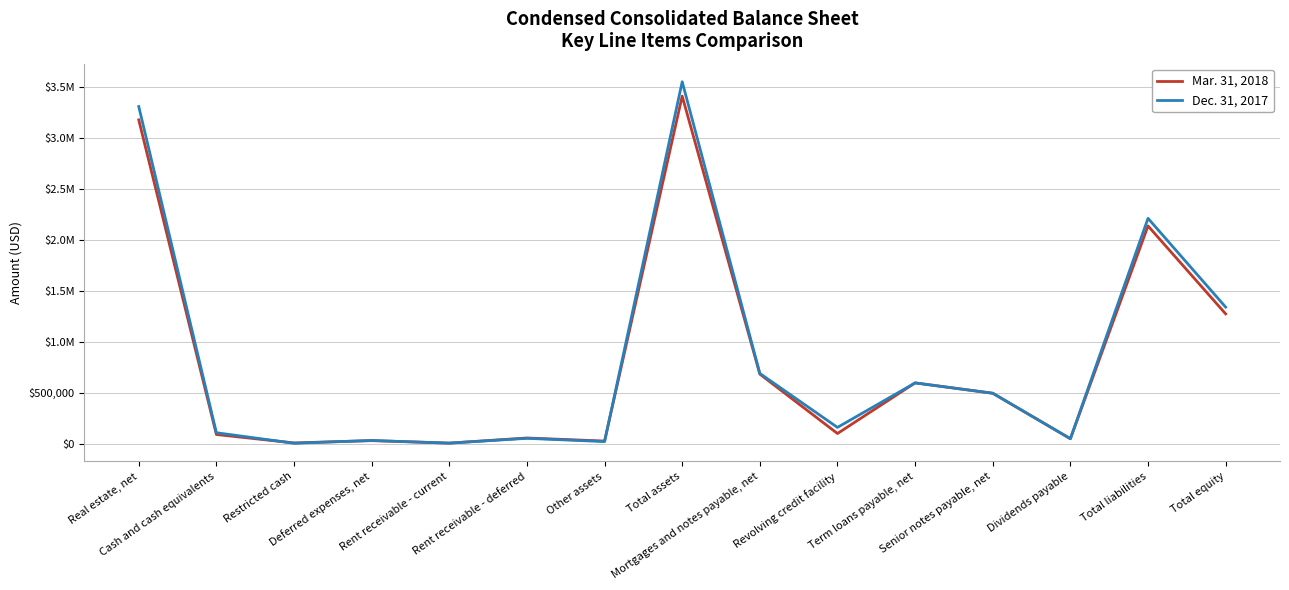

Does the chart have visible grid lines?

Yes